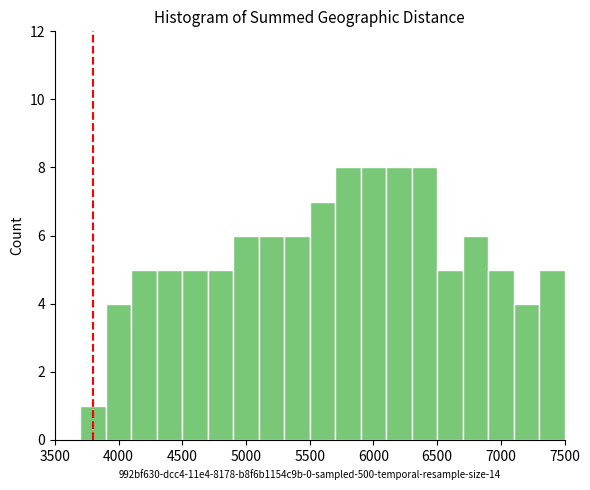

Reading left to right, transcribe this chart: for each bar, give the range it covers on the x-axis and its height. The values are not printed on the chart, so give them approximately, as read against the axis.

3500 to 3700: 0
3700 to 3900: 1
3900 to 4100: 4
4100 to 4300: 5
4300 to 4500: 5
4500 to 4700: 5
4700 to 4900: 5
4900 to 5100: 6
5100 to 5300: 6
5300 to 5500: 6
5500 to 5700: 7
5700 to 5900: 8
5900 to 6100: 8
6100 to 6300: 8
6300 to 6500: 8
6500 to 6700: 5
6700 to 6900: 6
6900 to 7100: 5
7100 to 7300: 4
7300 to 7500: 5